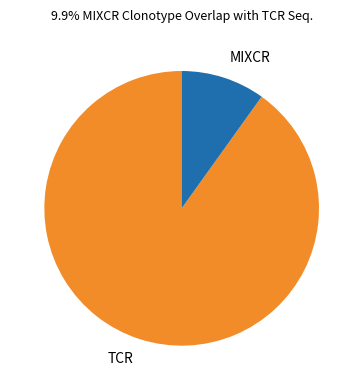

Which slice is the largest?

TCR